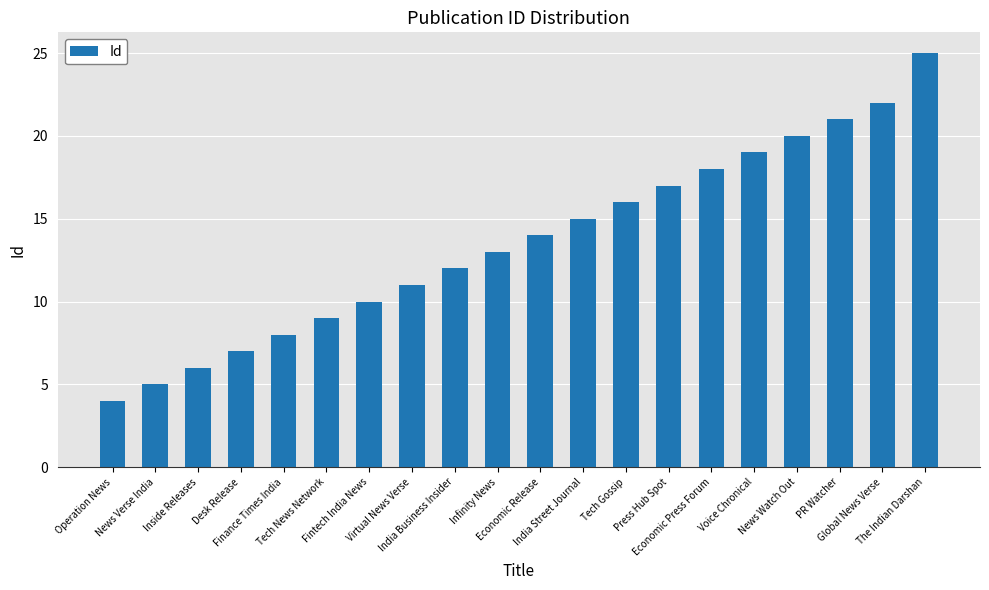

What is the value of the 10th bar from the left?

13